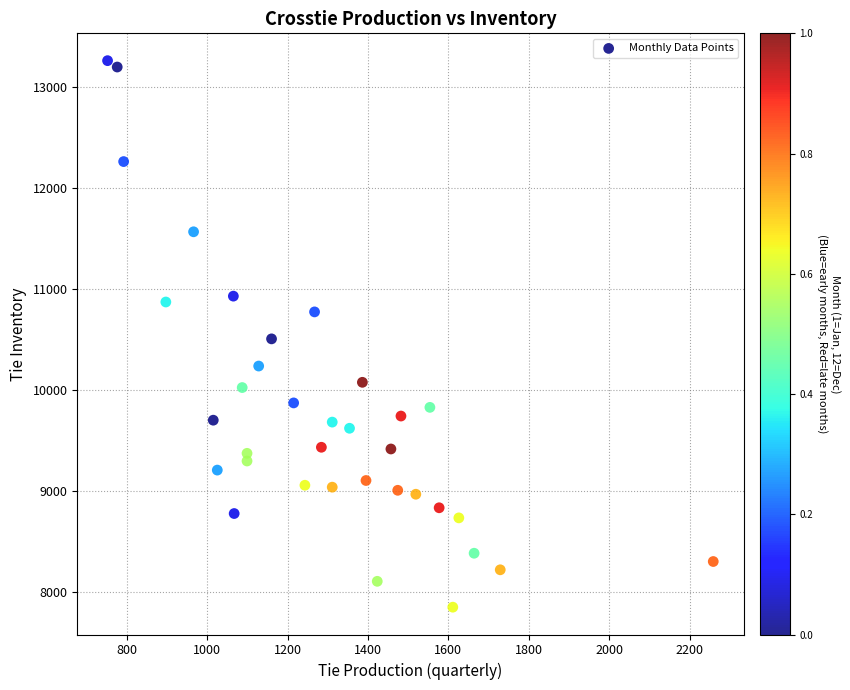

What is the range of Y values (max minus min)?

5410